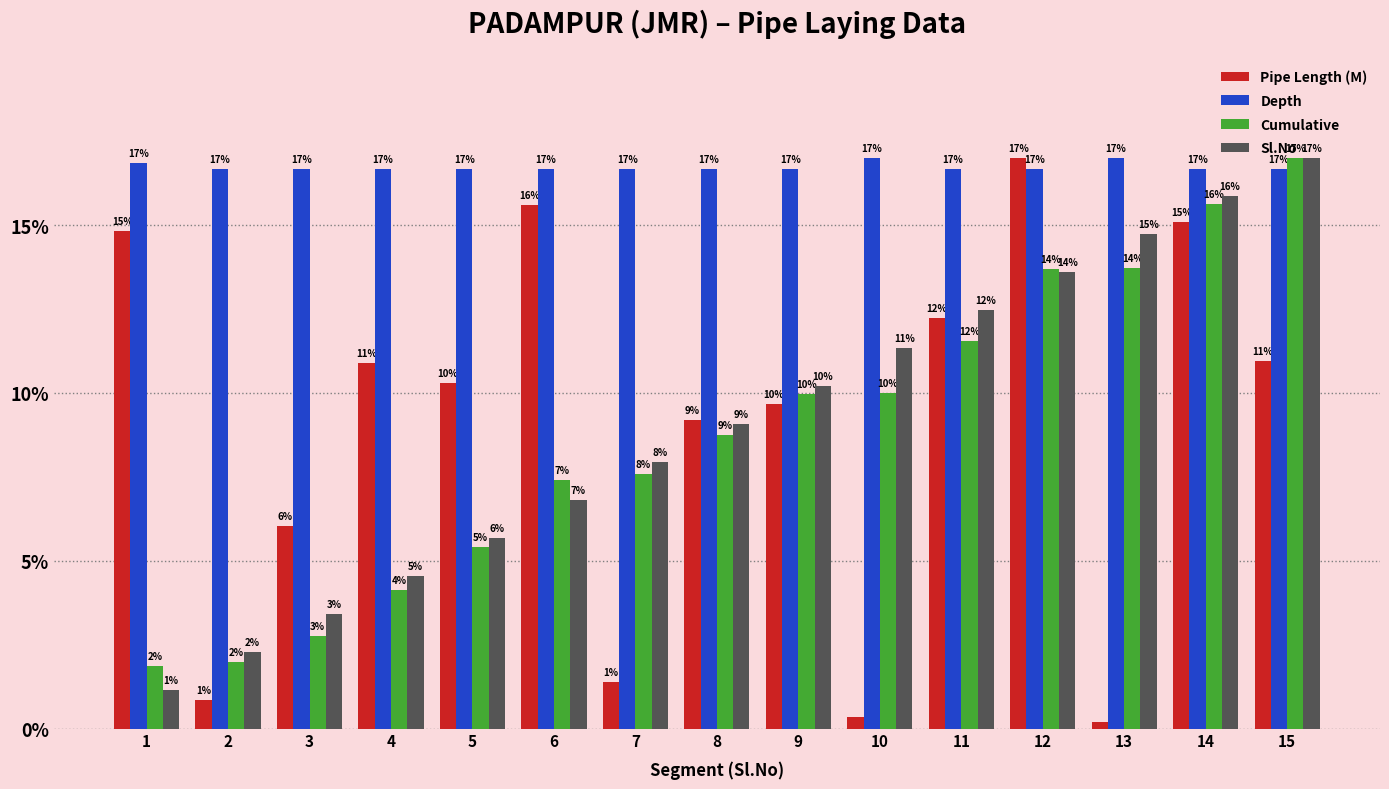

What is the sum of all Pipe Length (M) values?

134.5